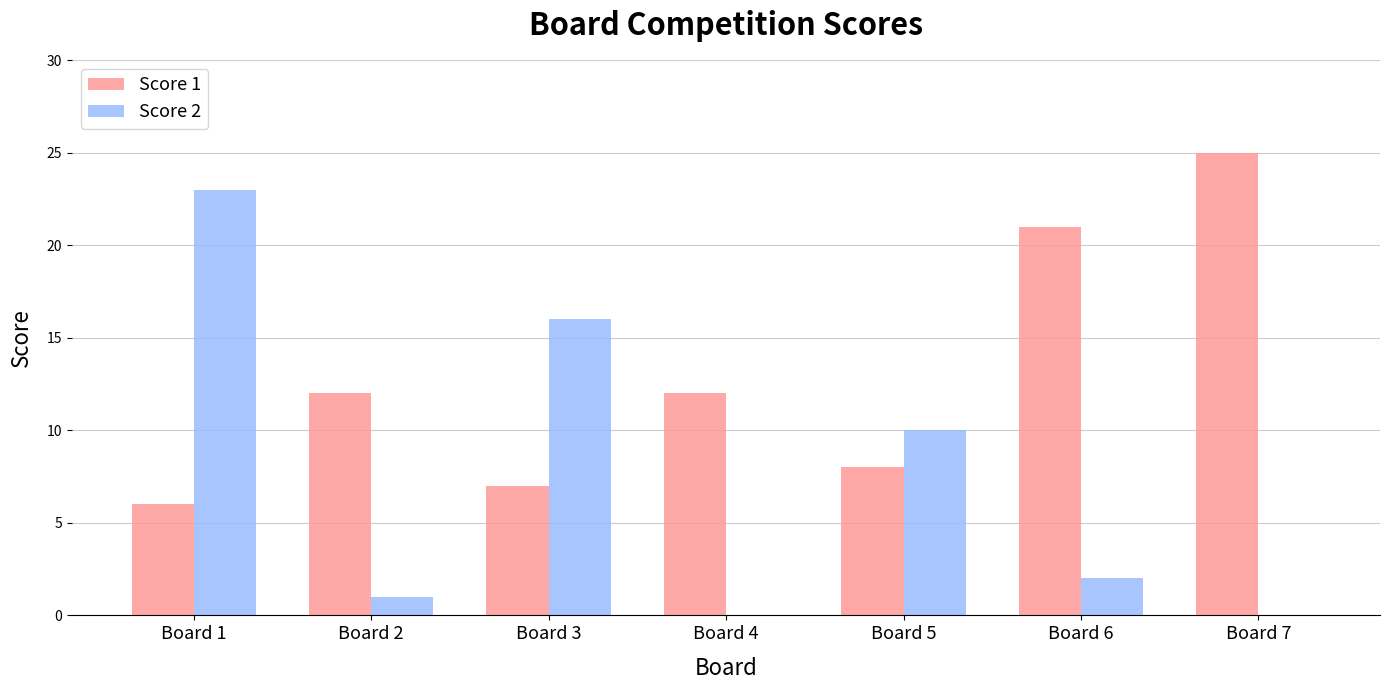

Reading left to right, extract all data points from this chart.

Score 1: 6	12	7	12	8	21	25
Score 2: 23	1	16	0	10	2	0